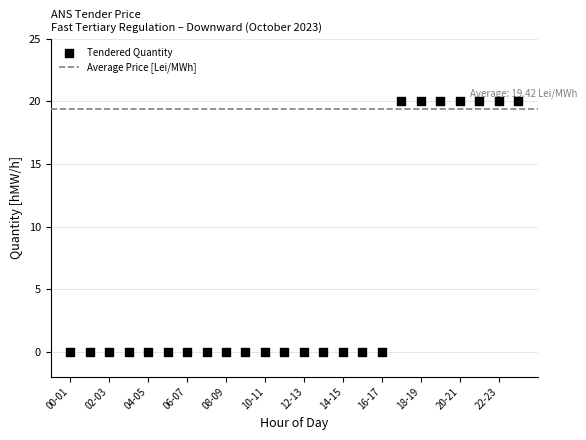

What is the range of Y values (max minus min)?

20